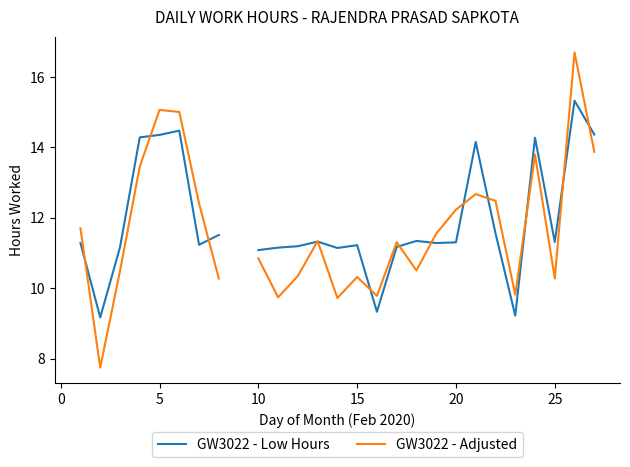

True or false: GW3022 - Low Hours and GW3022 - Adjusted intersect in this chart.

True